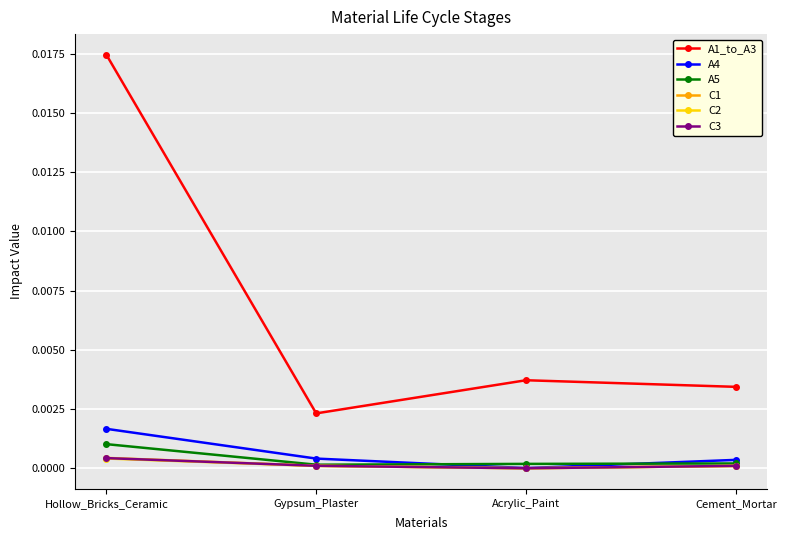

How many data points does each series have?

4